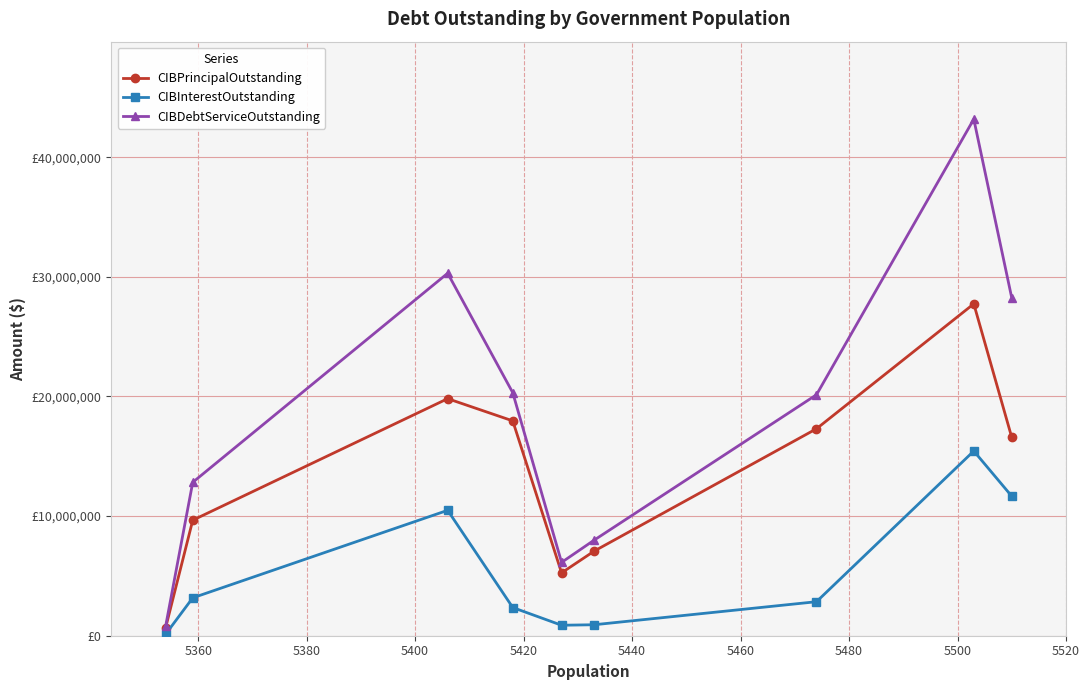

True or false: CIBPrincipalOutstanding and CIBDebtServiceOutstanding intersect in this chart.

False